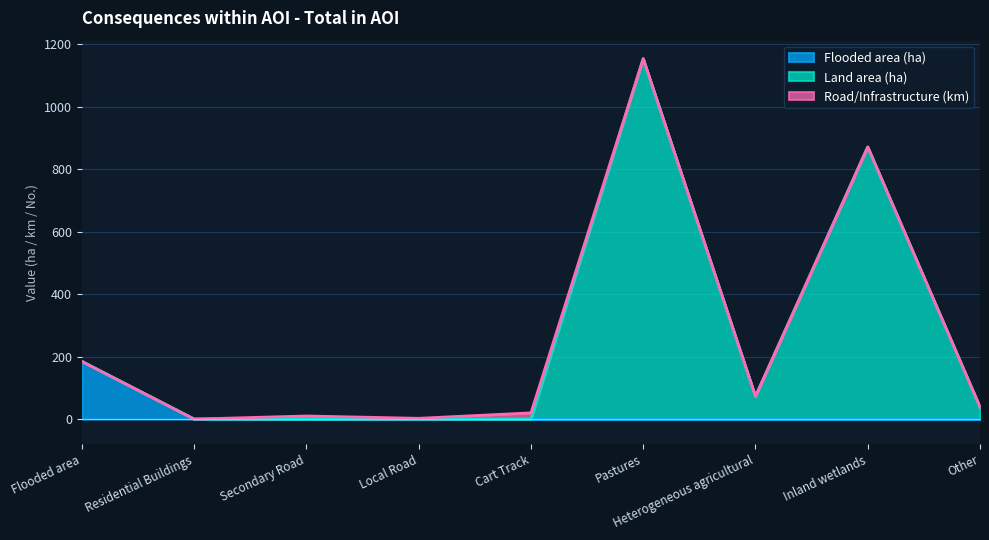

Is it true that Flooded area (ha) equals 0.0 at Pastures?

True